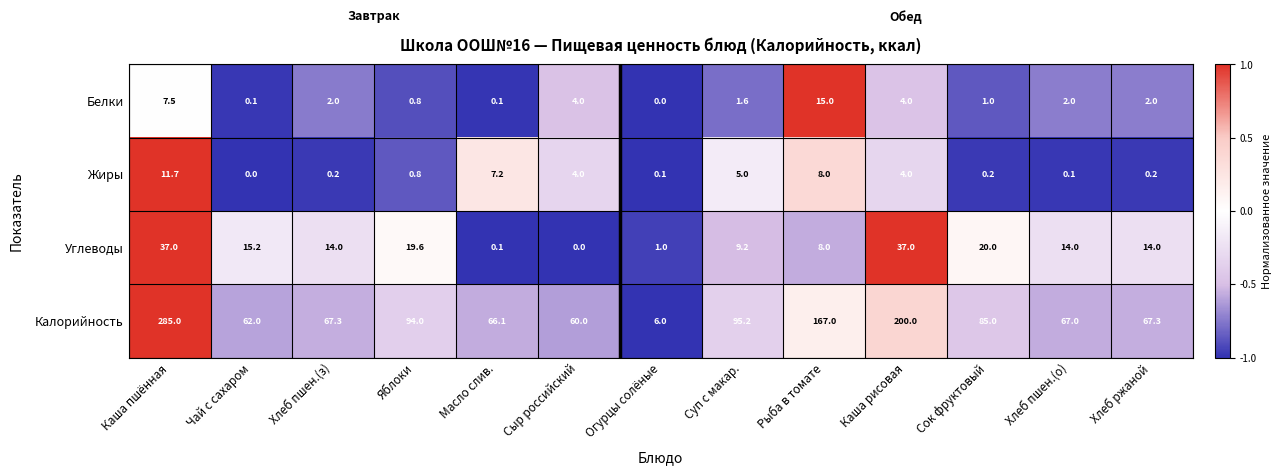

Rank the series by their maximum value, from highest to lowest.

Калорийность, Углеводы, Белки, Жиры